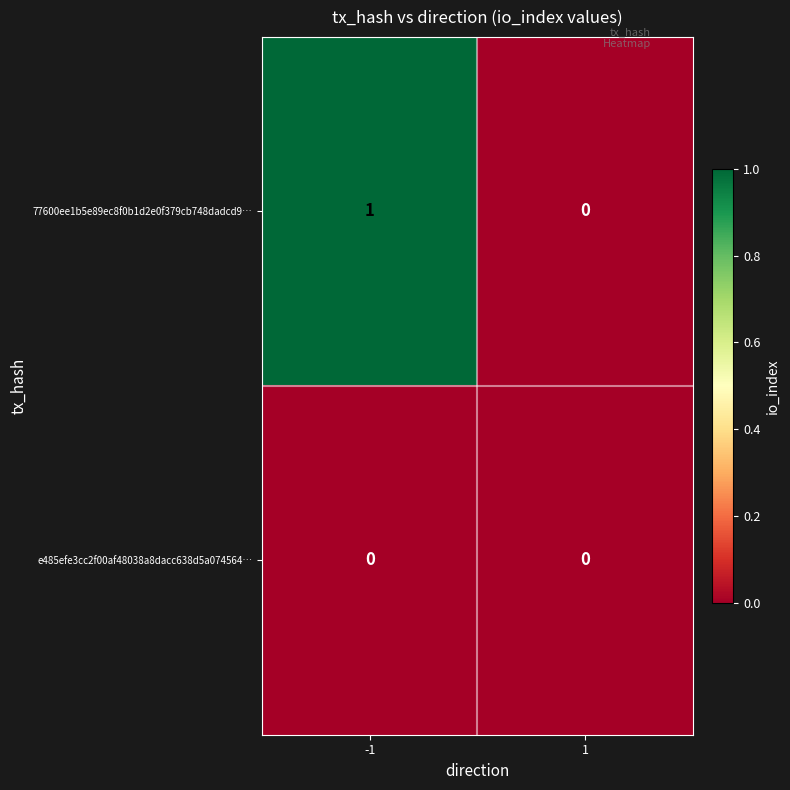

Which series has the largest total across all categories?

77600ee1b5e89ec8f0b1d2e0f379cb748dadcd9…